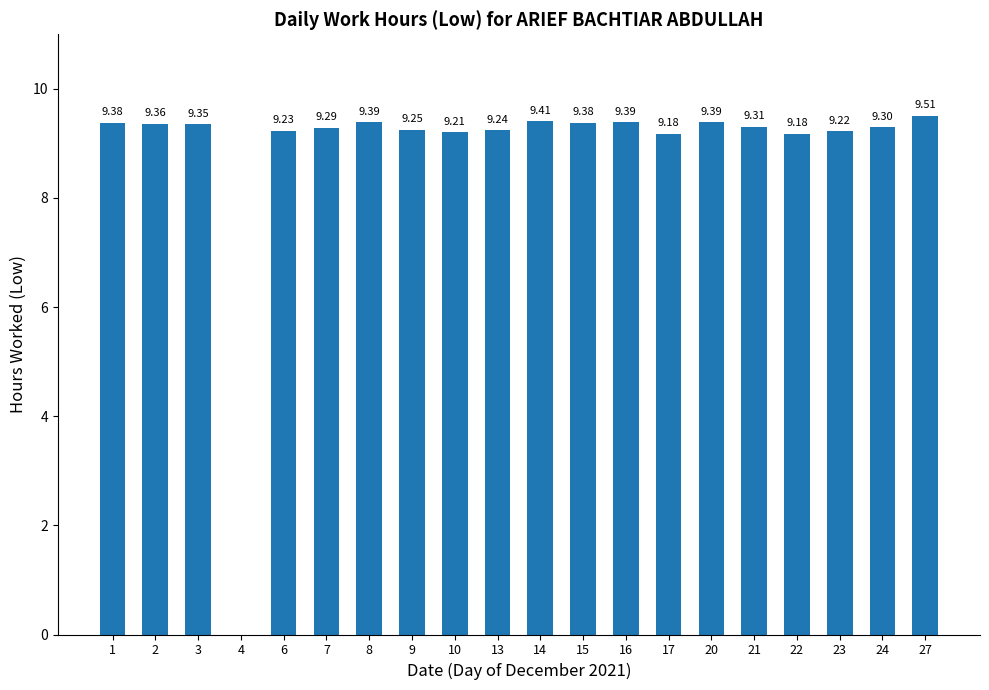

What is the sum of all values?

177.0